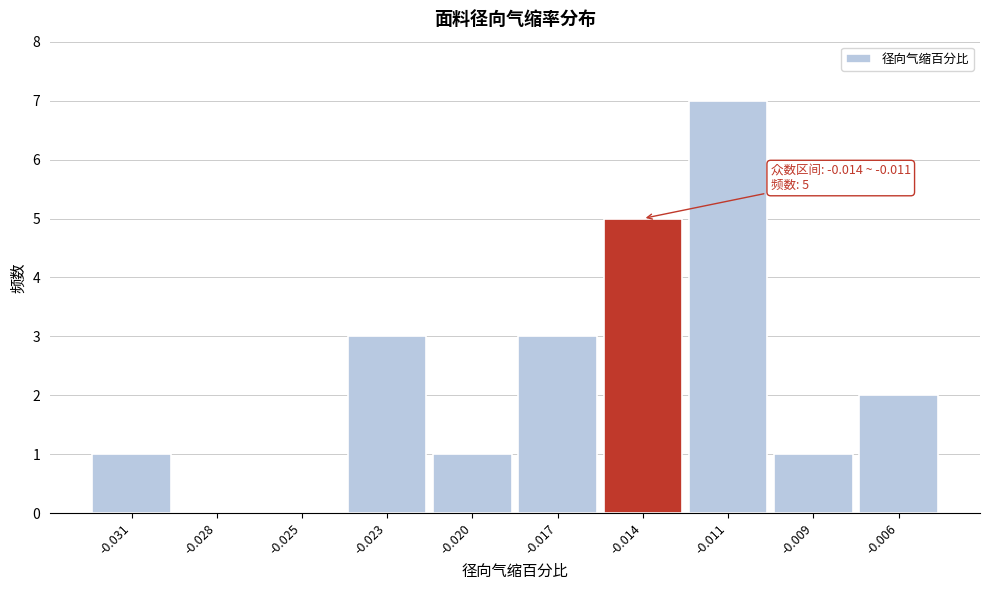

Reading left to right, transcribe all the data shown in this chart.

-0.031=1	-0.028=0	-0.025=0	-0.023=3	-0.020=1	-0.017=3	-0.014=5	-0.011=7	-0.009=1	-0.006=2